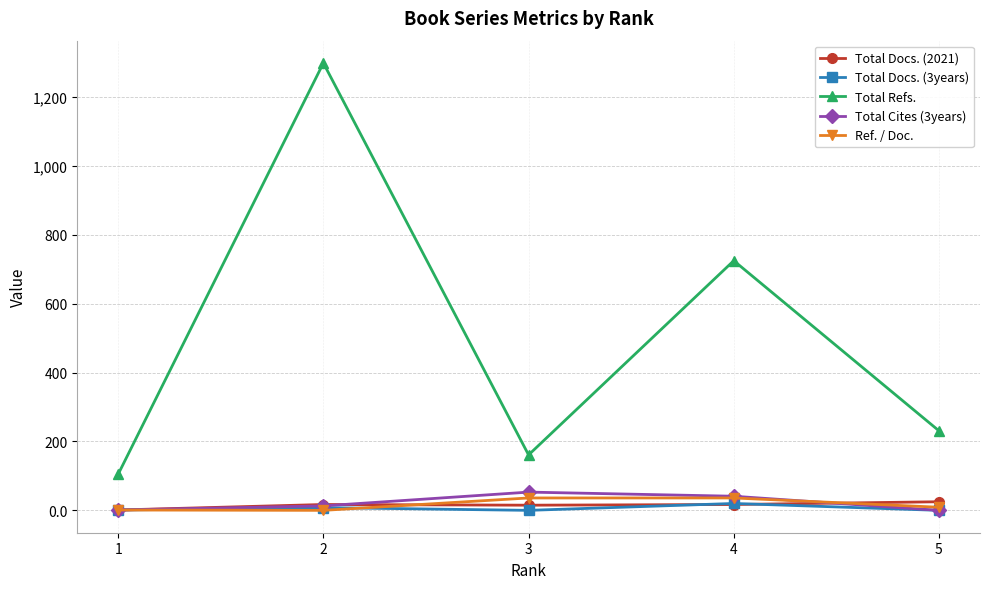

True or false: Total Cites (3years) has a value of 13 at 2.

True